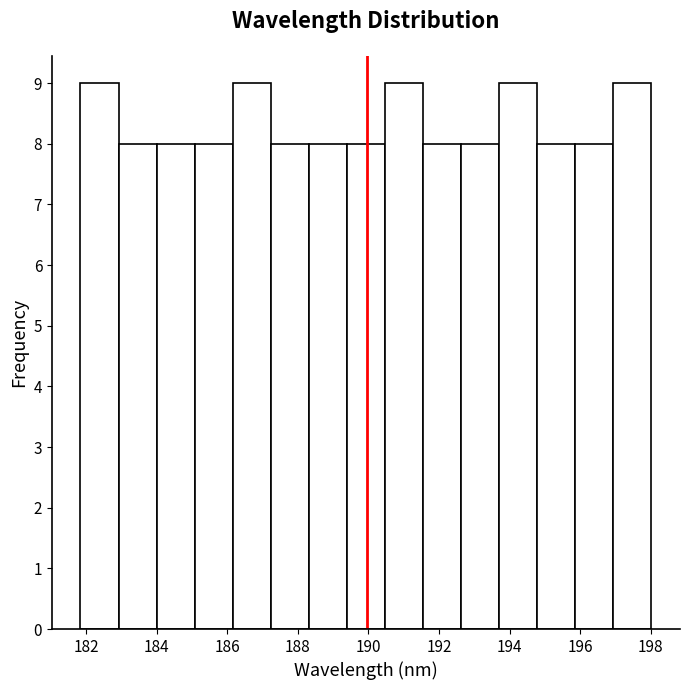

Reading left to right, transcribe this chart: for each bar, give the range it covers on the x-axis and its height. Neither the bar edges nor the heights are printed on the chart, so give them approximately, as read against the axes.

181.8 to 183.0: 9
183.0 to 184.0: 8
184.0 to 185.0: 8
185.0 to 186.2: 8
186.2 to 187.2: 9
187.2 to 188.4: 8
188.4 to 189.4: 8
189.4 to 190.4: 8
190.4 to 191.6: 9
191.6 to 192.6: 8
192.6 to 193.8: 8
193.8 to 194.8: 9
194.8 to 195.8: 8
195.8 to 197.0: 8
197.0 to 198.0: 9